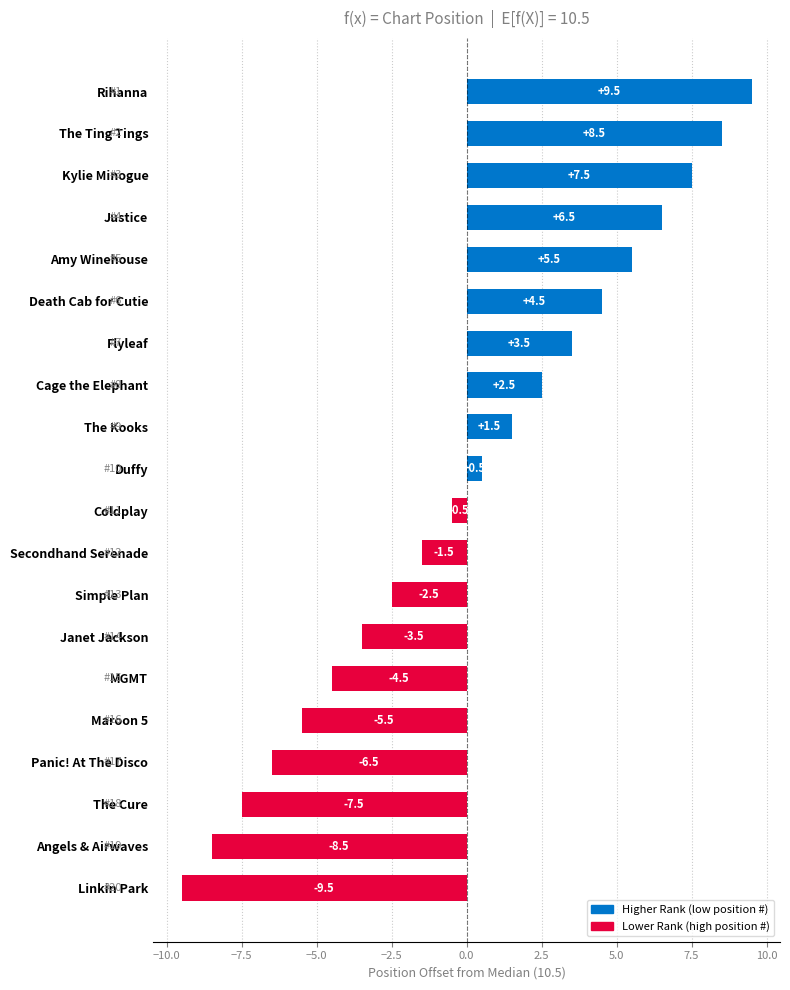

Are the bars horizontal?

Yes